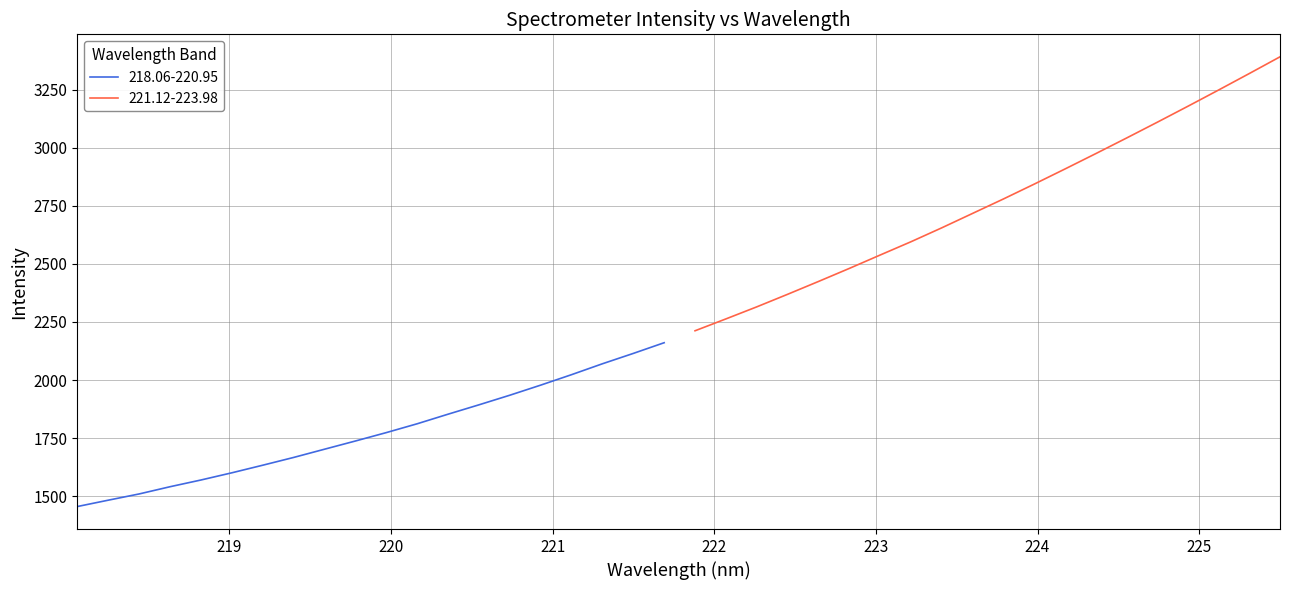

What are all the series names shown in the legend?

218.06-220.95, 221.12-223.98